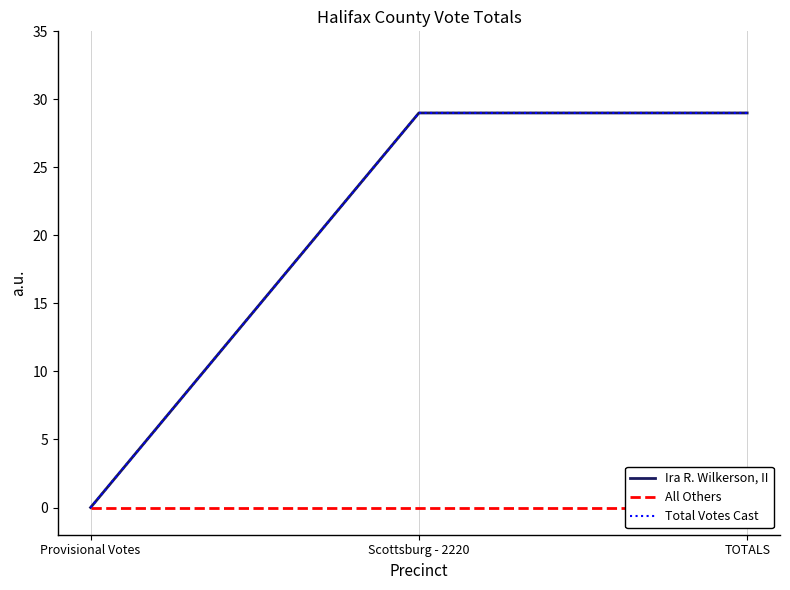

Reading left to right, what are all the values shown in this chart?

Ira R. Wilkerson, II: 0	29	29
All Others: 0	0	0
Total Votes Cast: 0	29	29